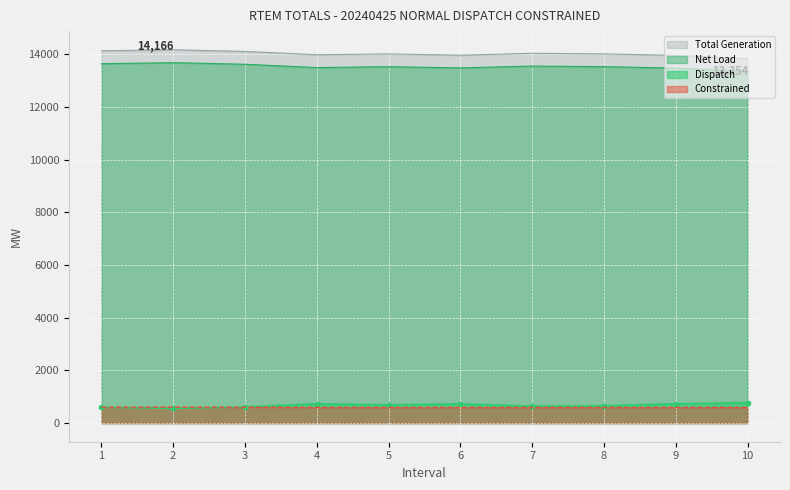

What is the value of the Constrained point at the 2nd from the left?

600.0